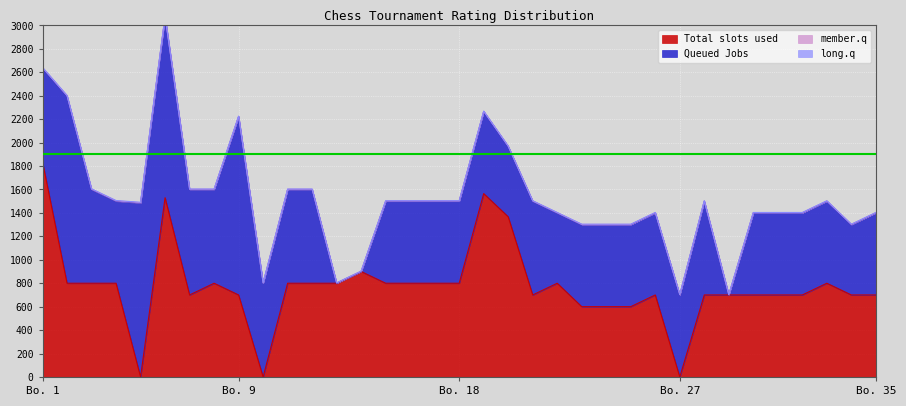

True or false: member.q has more than 2 interior local peaks.

False